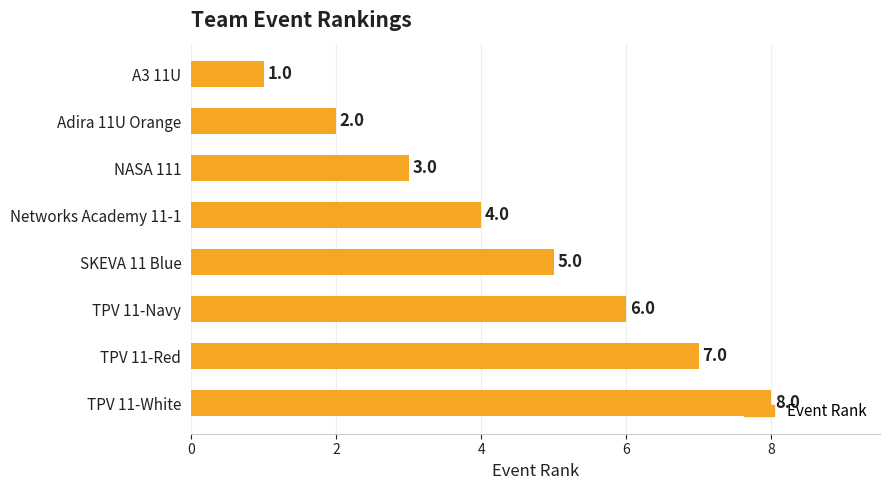

Count the number of data series in this chart.

1